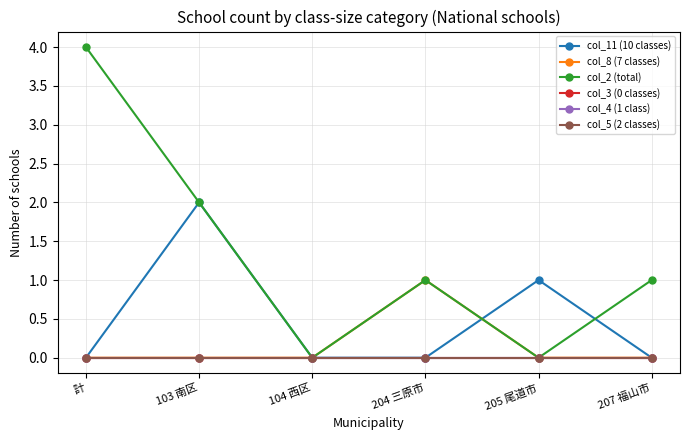

Where is the first local maximum for col_8 (7 classes)?

204 三原市